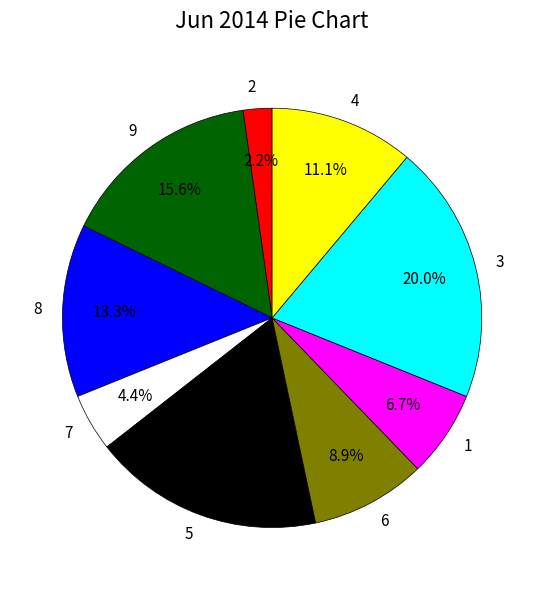

How many slices are in this pie chart?

9